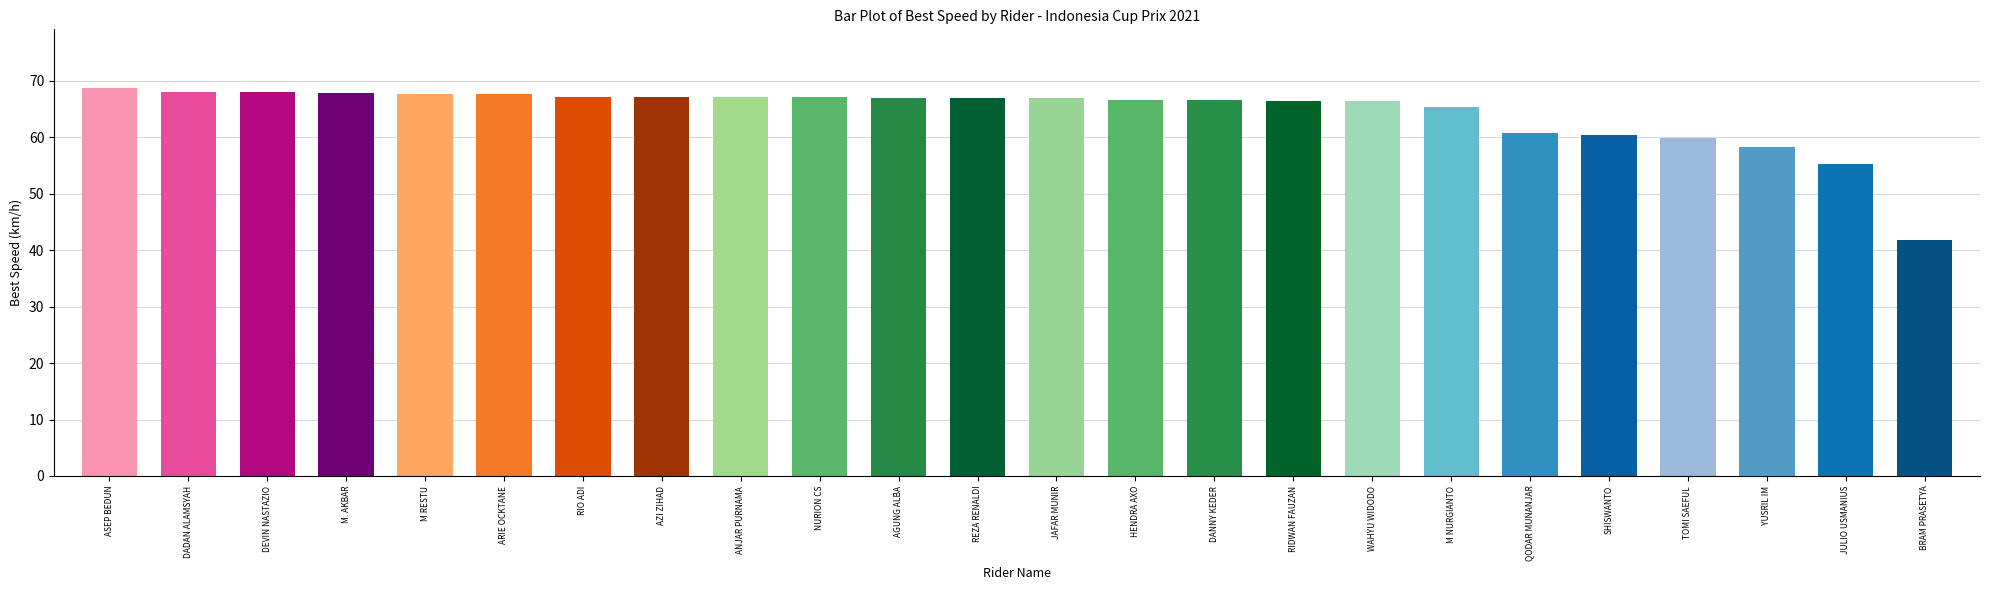

What is the sum of all values?

1544.9